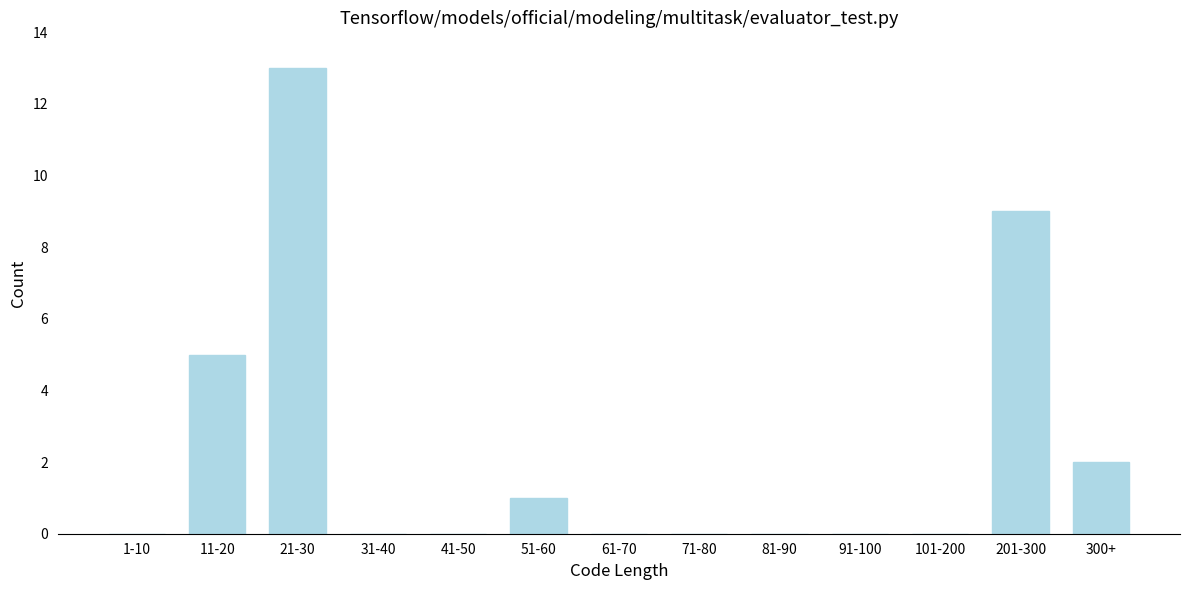

Reading left to right, list all the values displayed in this chart.

1-10=0	11-20=5	21-30=13	31-40=0	41-50=0	51-60=1	61-70=0	71-80=0	81-90=0	91-100=0	101-200=0	201-300=9	300+=2